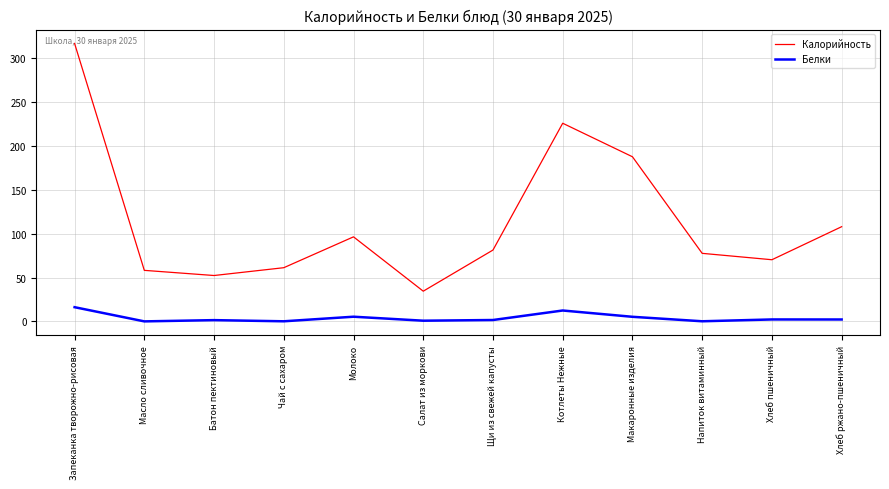

At which category is the sum across all series the highest?

Запеканка творожно-рисовая